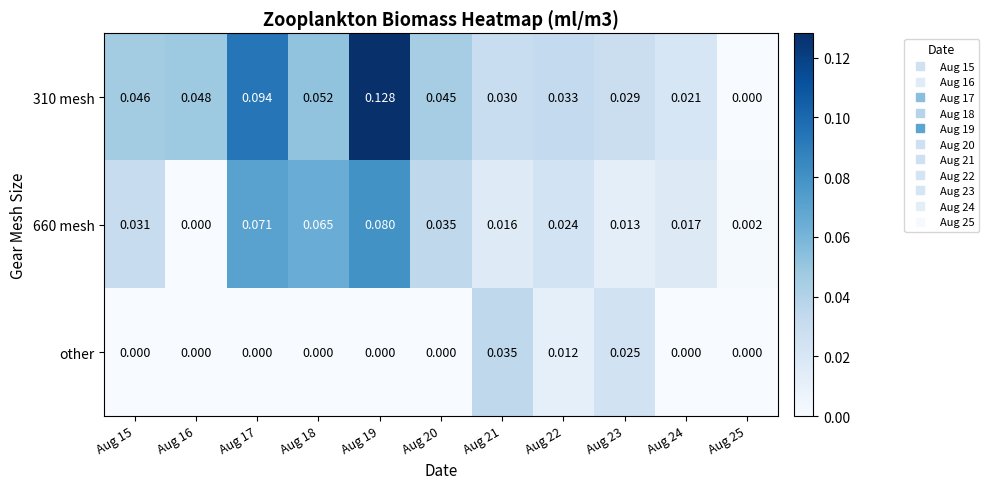

Is the value of 310 mesh at Aug 18 greater than the value of 660 mesh at Aug 17?

No